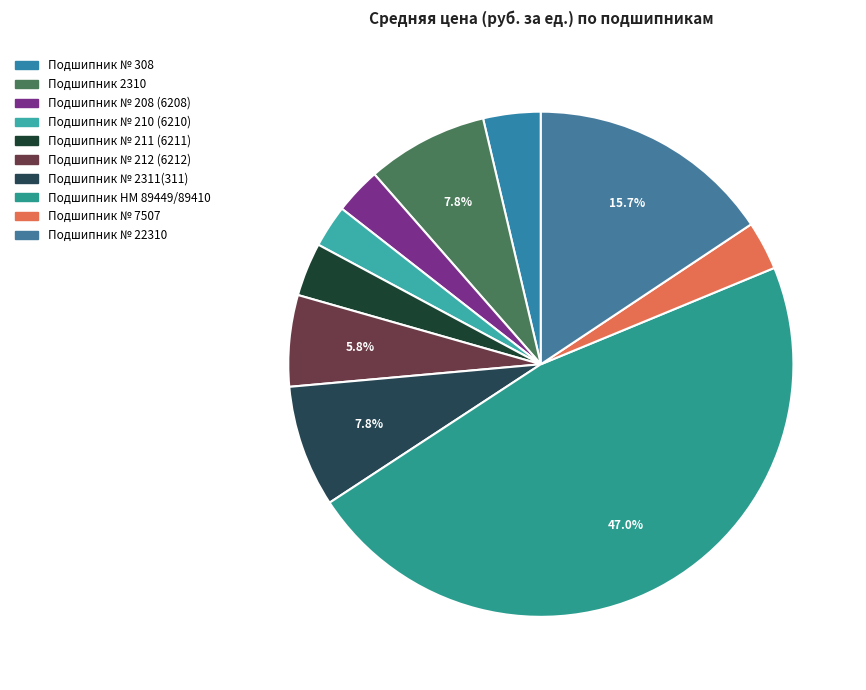

Which slice is the largest?

Подшипник НМ 89449/89410